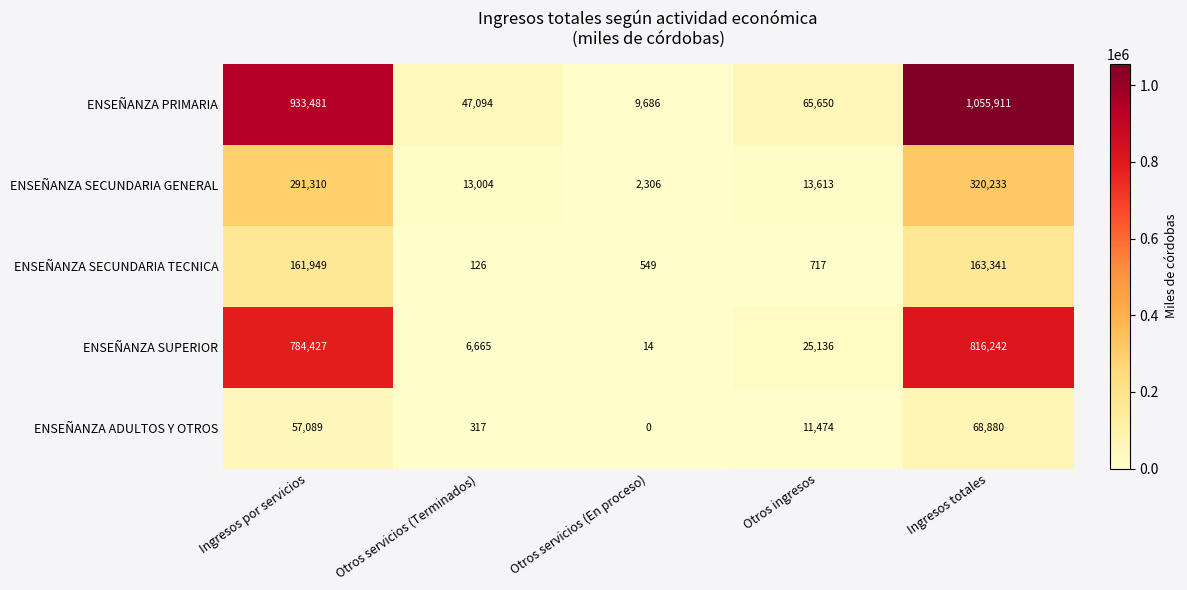

The value of ENSEÑANZA SECUNDARIA TECNICA at Otros ingresos is 717. True or false?

True